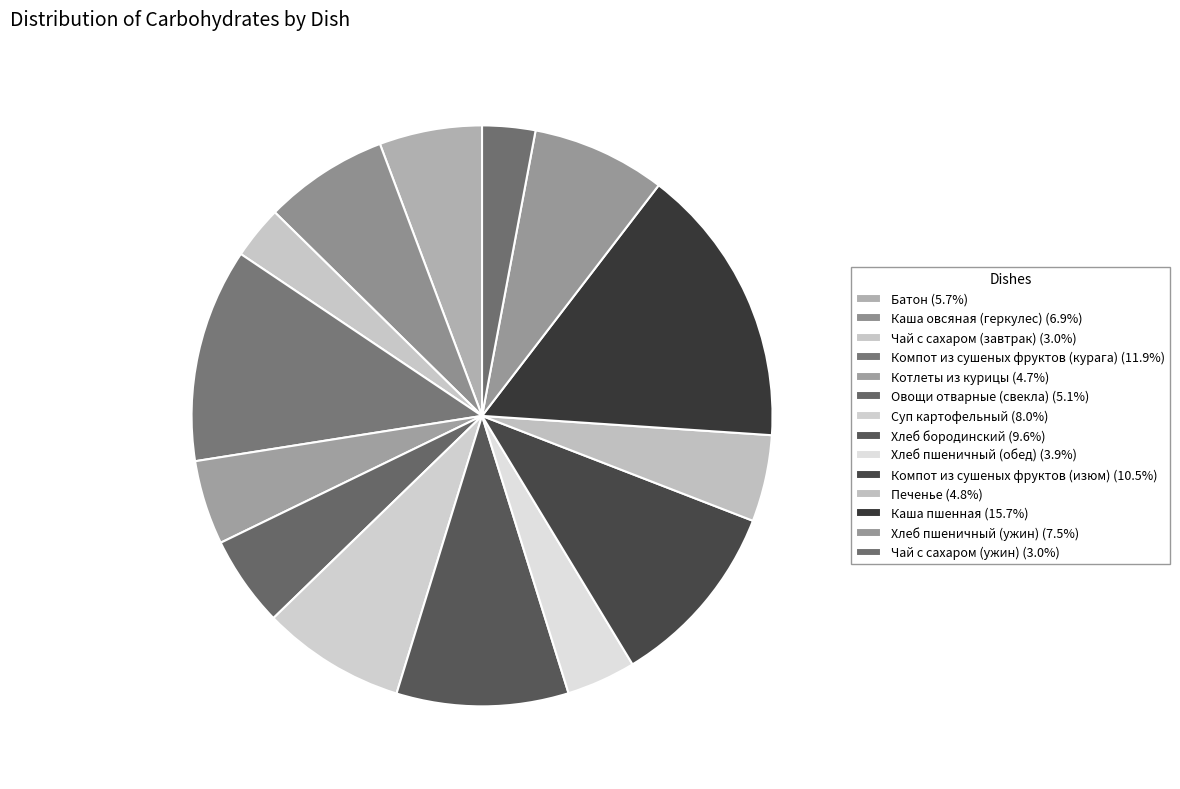

To the nearest percent, what is the difference between the largest and smallest slice percentages?

13%